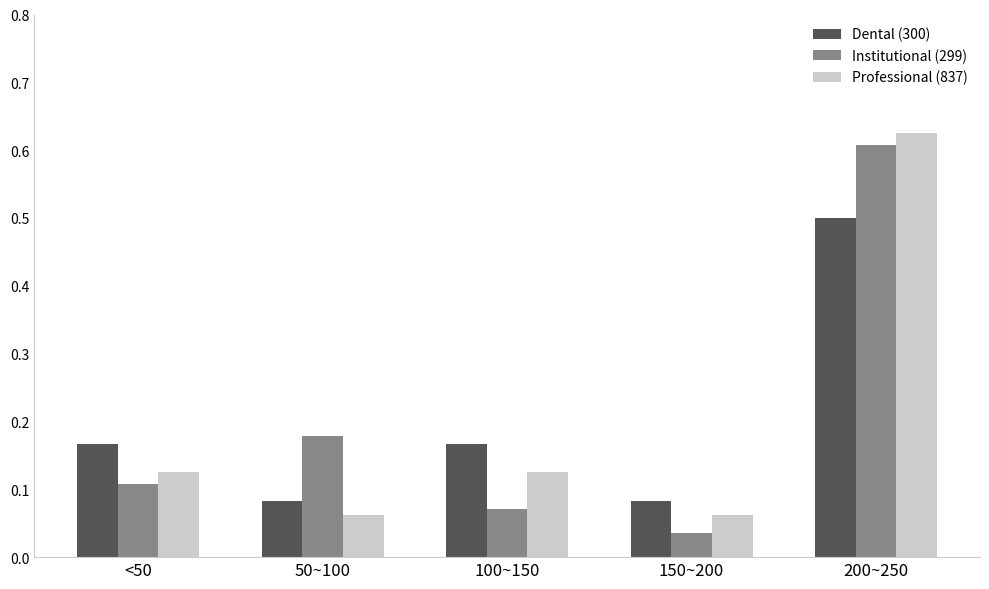

The value of Dental (300) at 150~200 is 0.1. True or false?

True